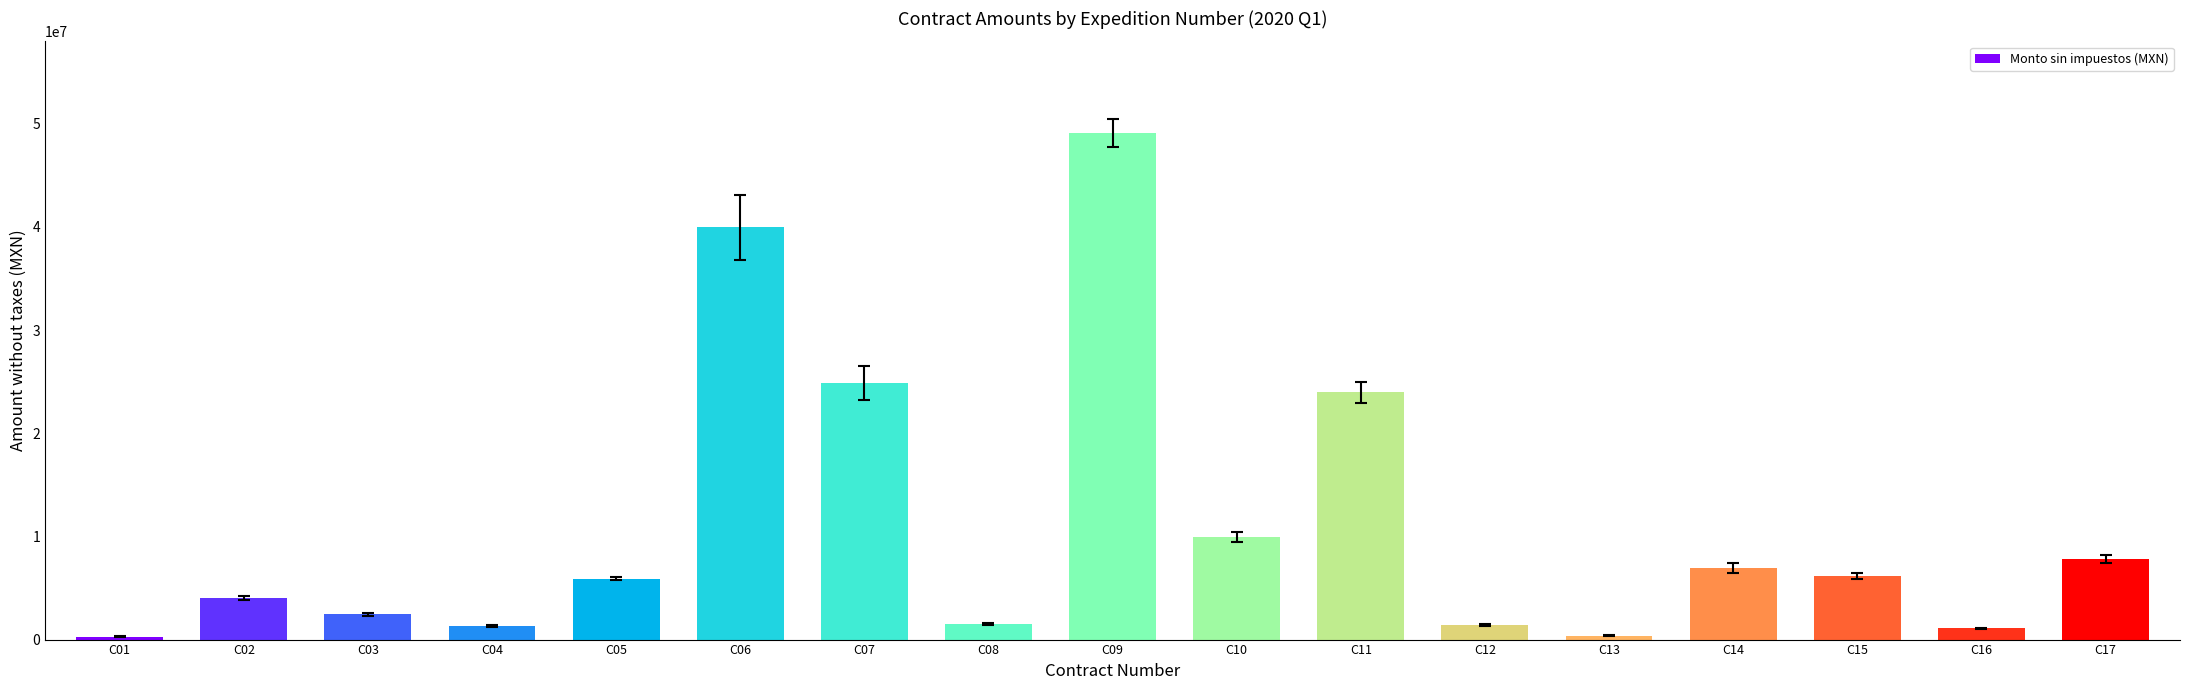

What is the ratio of the value at C01 to the value at C08?

0.2